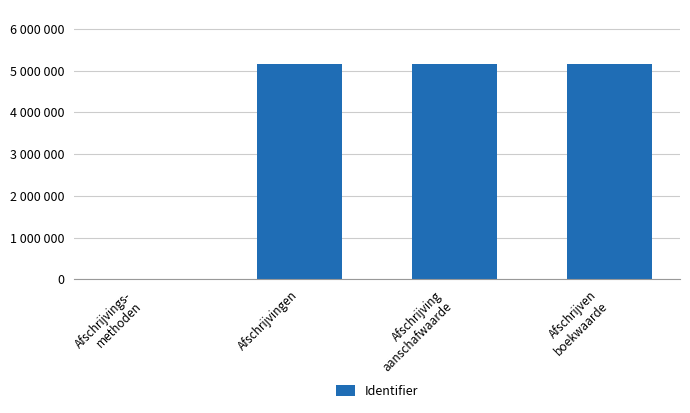

What position from the left is Afschrijving
aanschafwaarde?

3